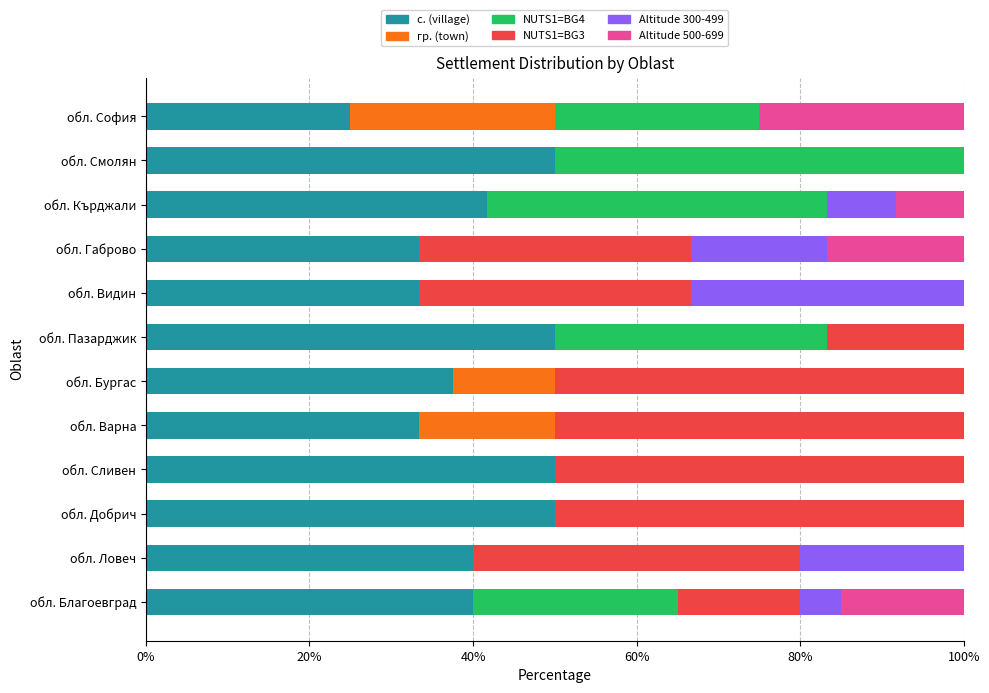

True or false: с. (village) has a value of 52.5 at обл. Видин.

False